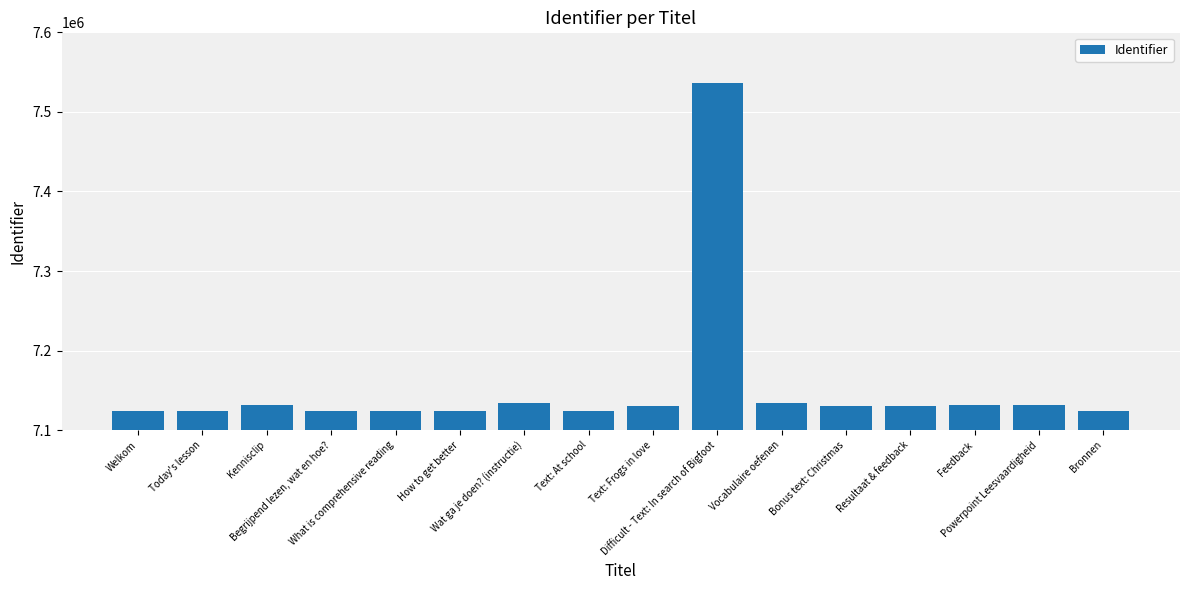

What is the minimum value shown in the chart?

7123724